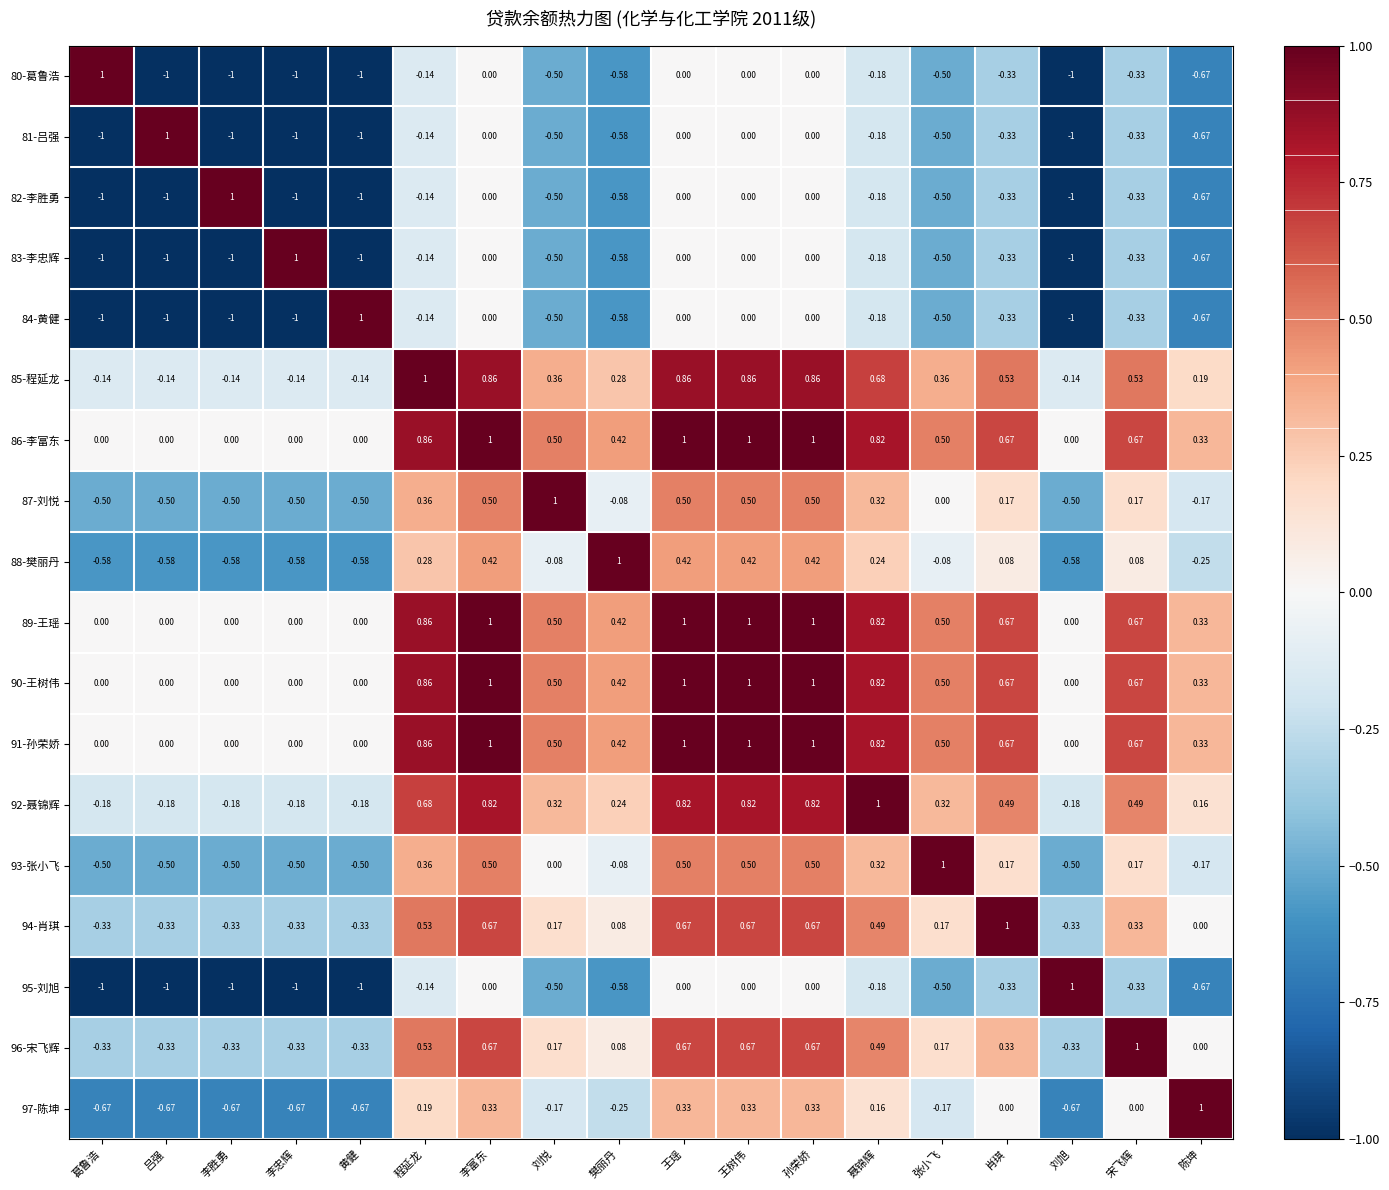

Is the value of 91-孙荣娇 at 王瑶 greater than the value of 87-刘悦 at 王瑶?

Yes